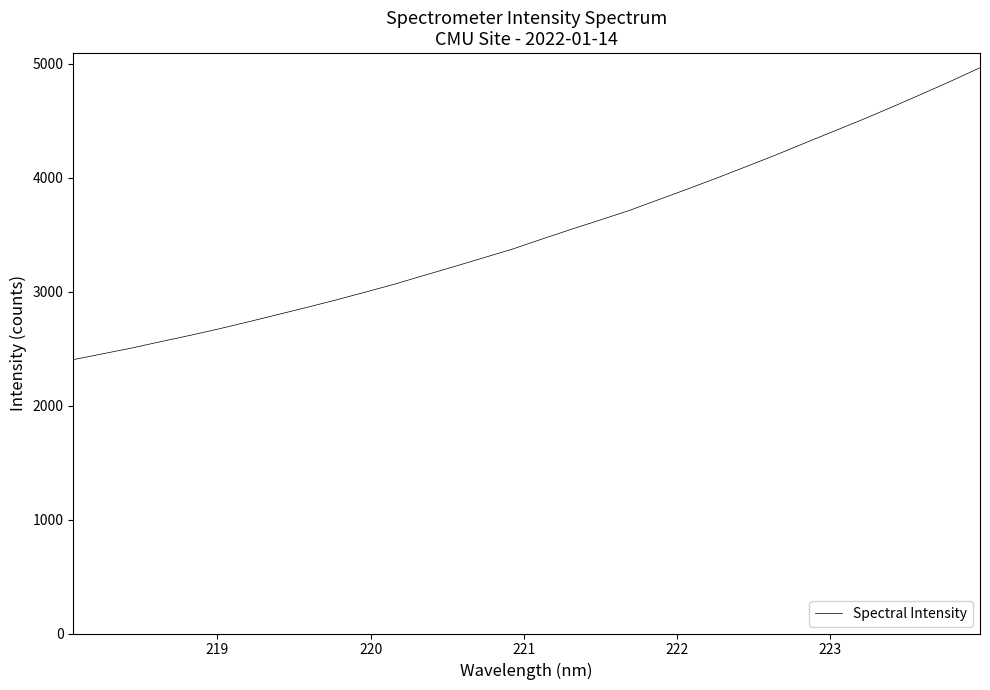

What is the smallest value displayed?

2404.2